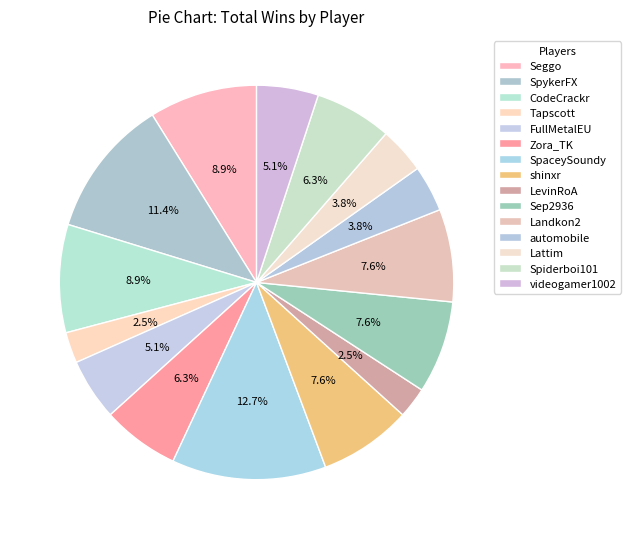

To the nearest percent, what is the difference between the largest and smallest slice percentages?

10%